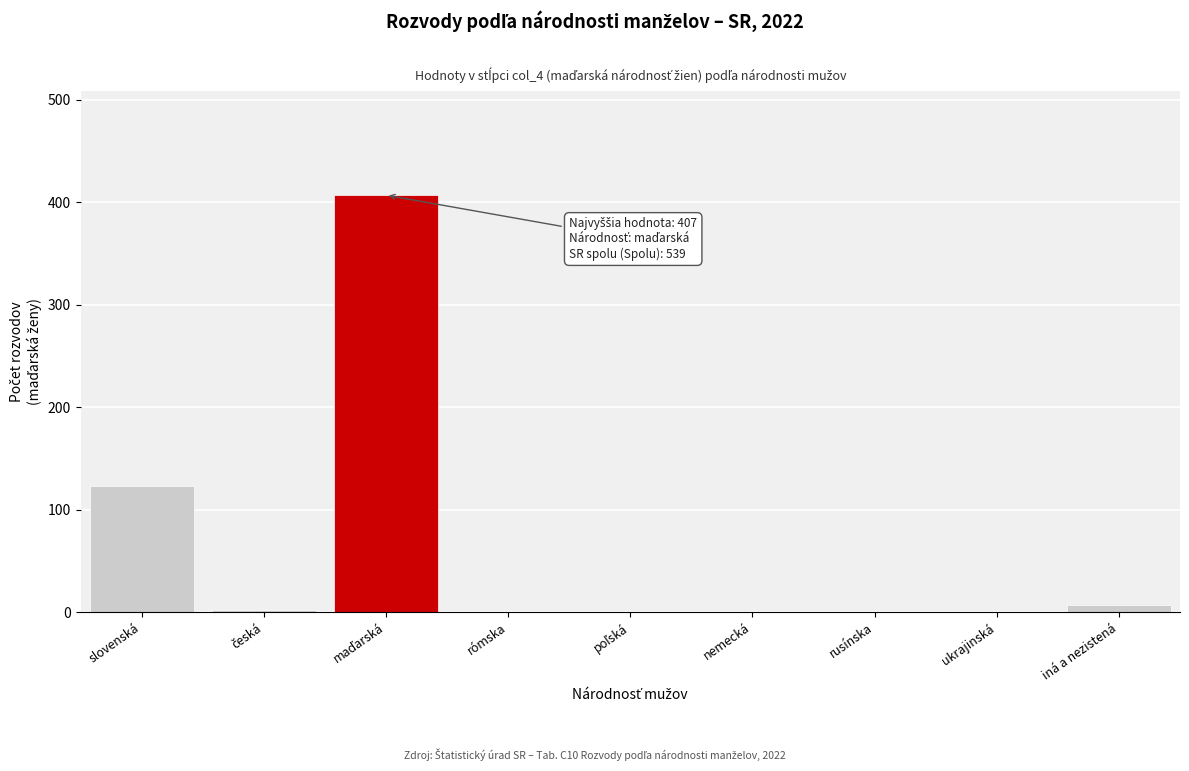

The value at rusínska is -254. True or false?

False